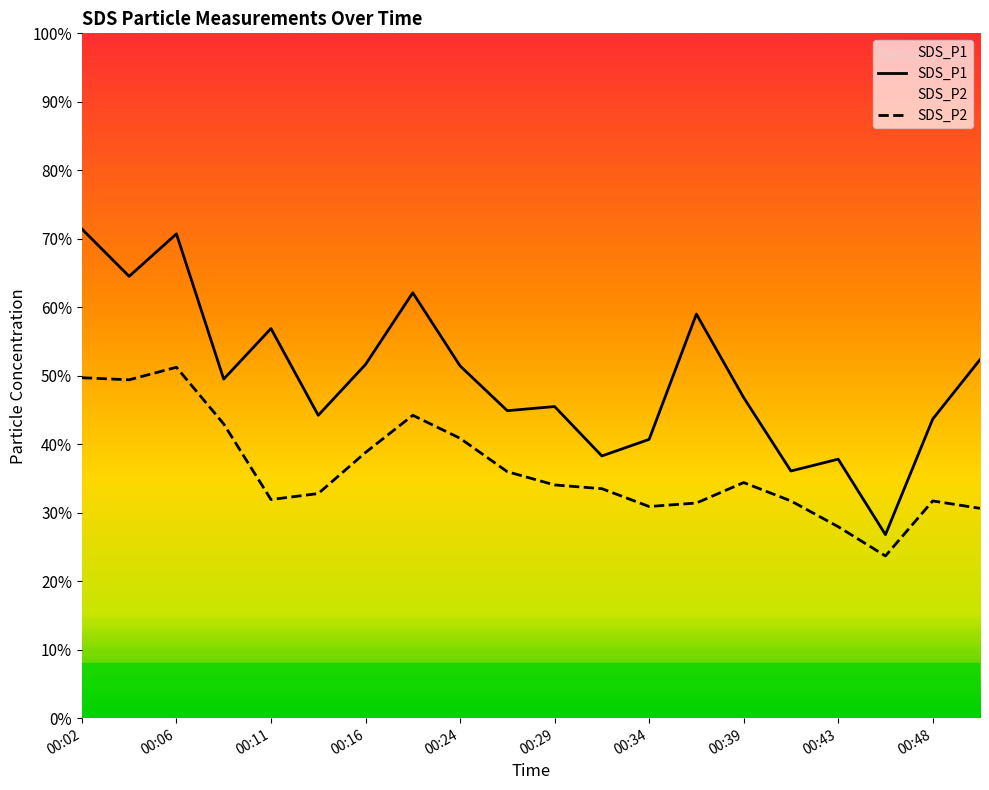

Which category has the highest value in the SDS_P1 series?

00:02